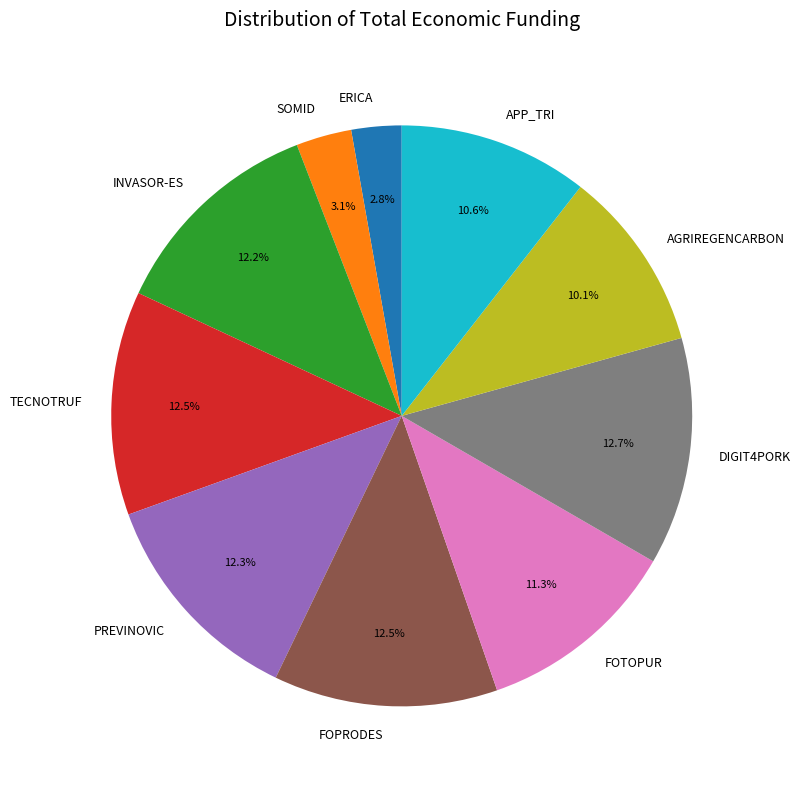

To the nearest percent, what is the average slice percentage?

10%